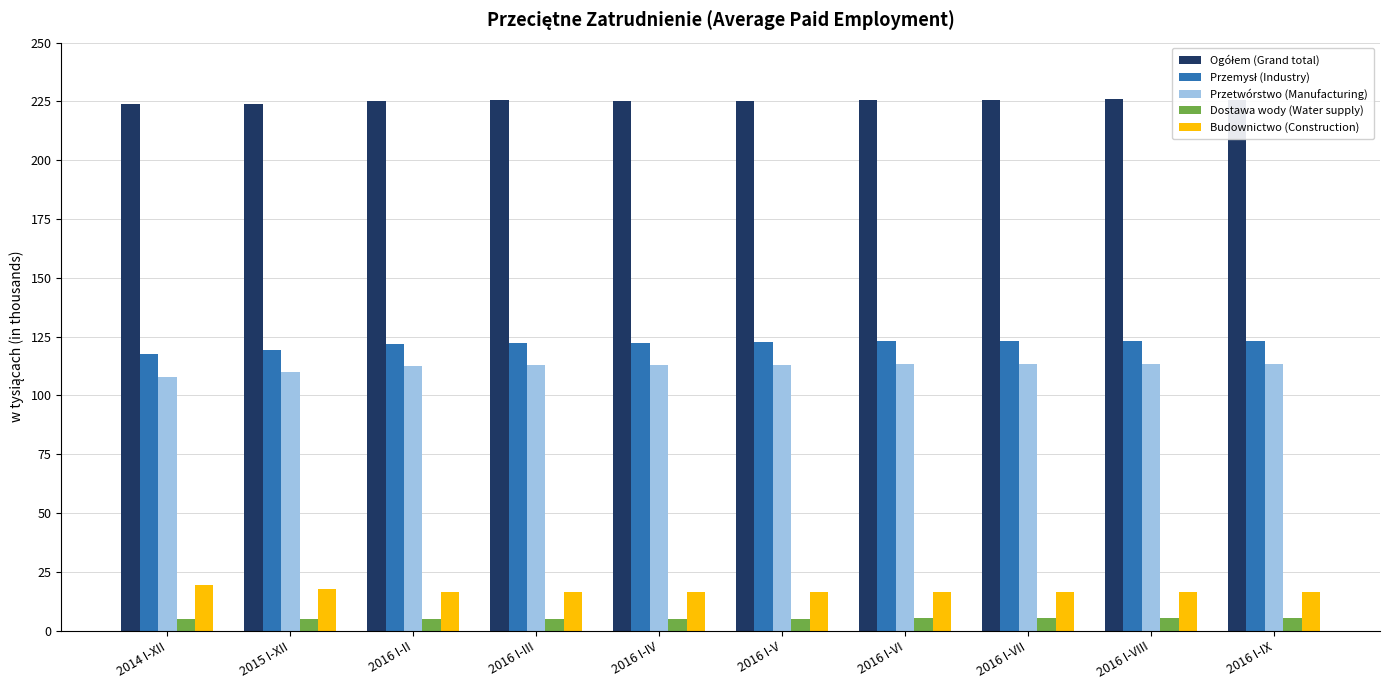

Are the bars grouped side by side (vs. stacked)?

Yes